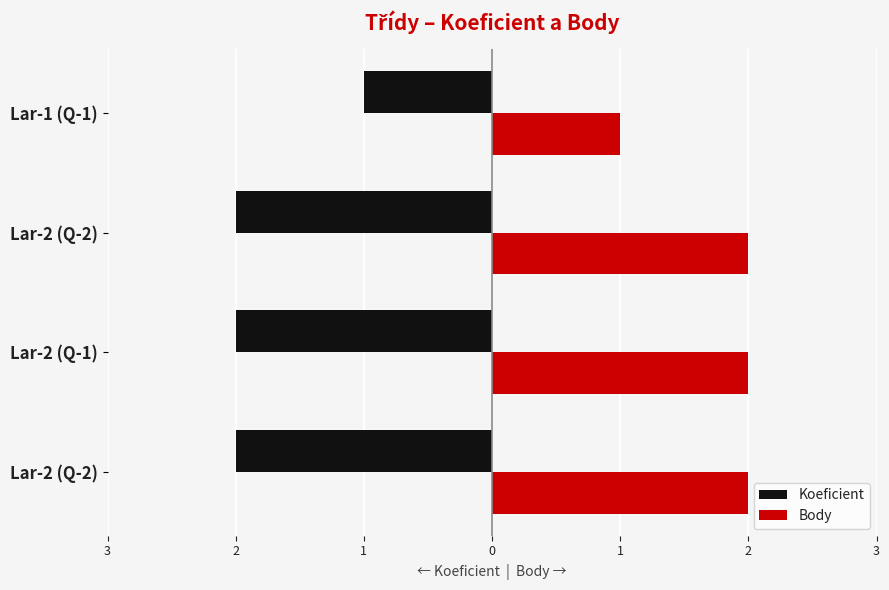

Reading right to left, extract all data points from this chart.

Koeficient: -1	-2	-2	-2
Body: 1	2	2	2